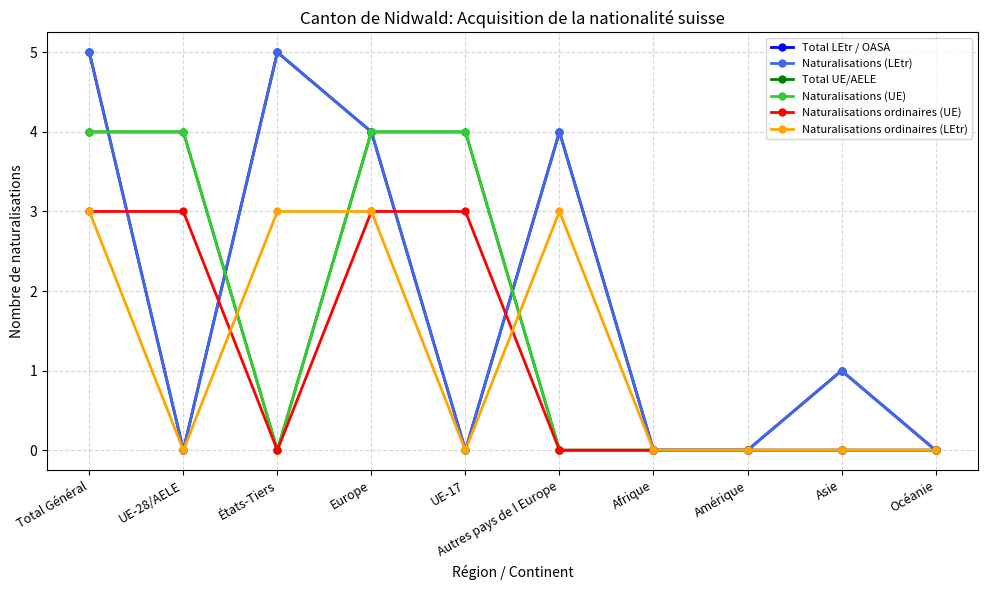

Which has a higher value, Asie or Europe?

Europe